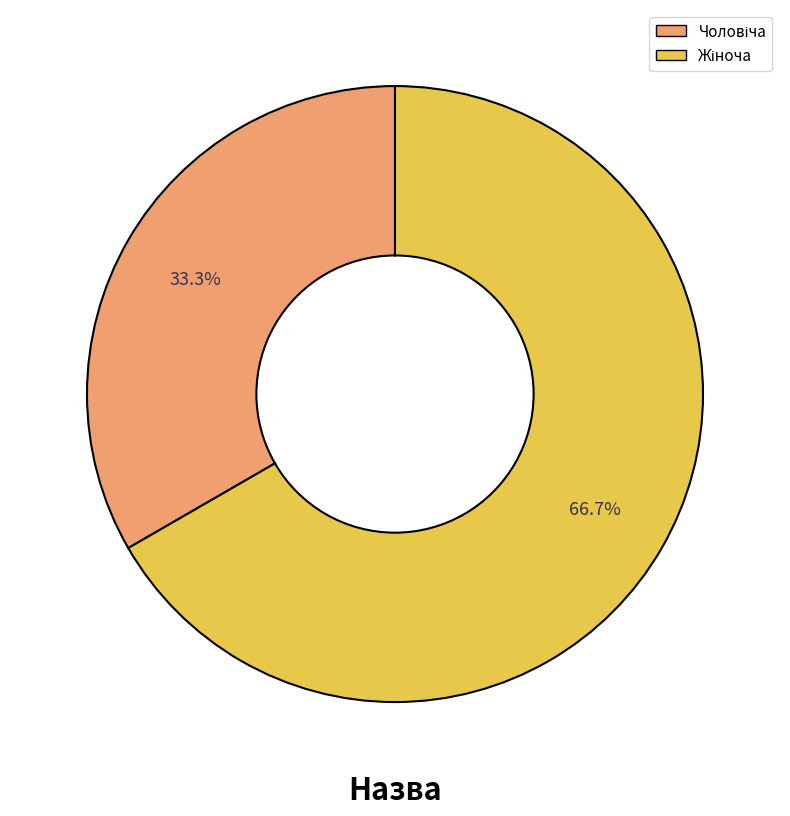

Is there any slice that represents more than half of the pie?

Yes